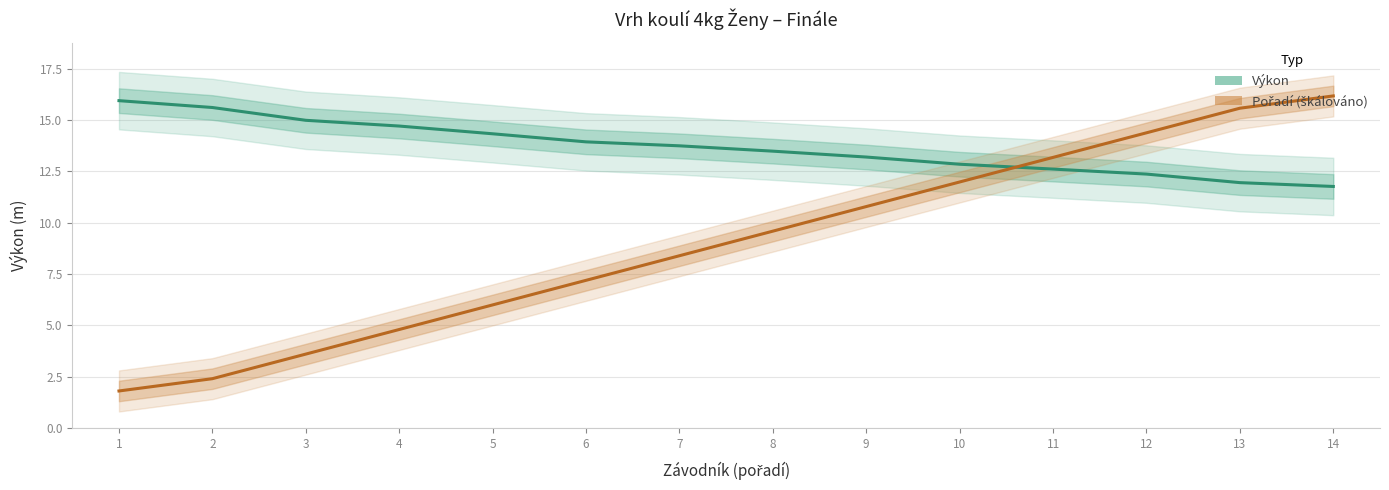

At 5, list the series in order from smallest to largest.

Pořadí (škálováno), Výkon